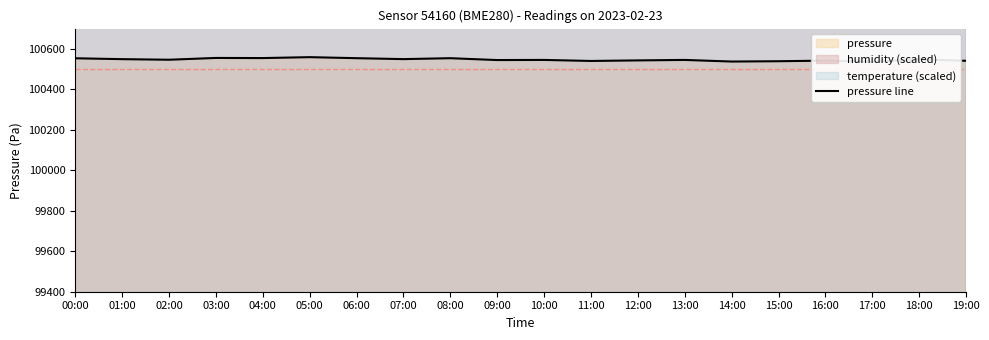

What is the average value?

100546.8